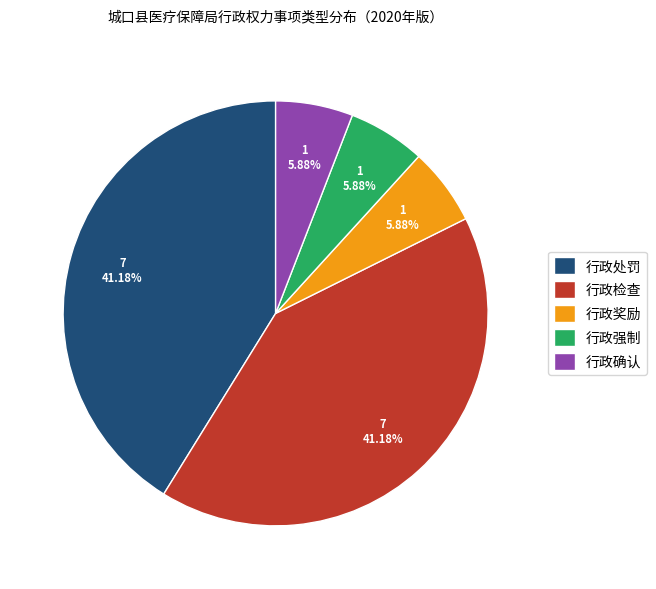

What percentage do 行政确认 and 行政强制 together represent?

11.8%